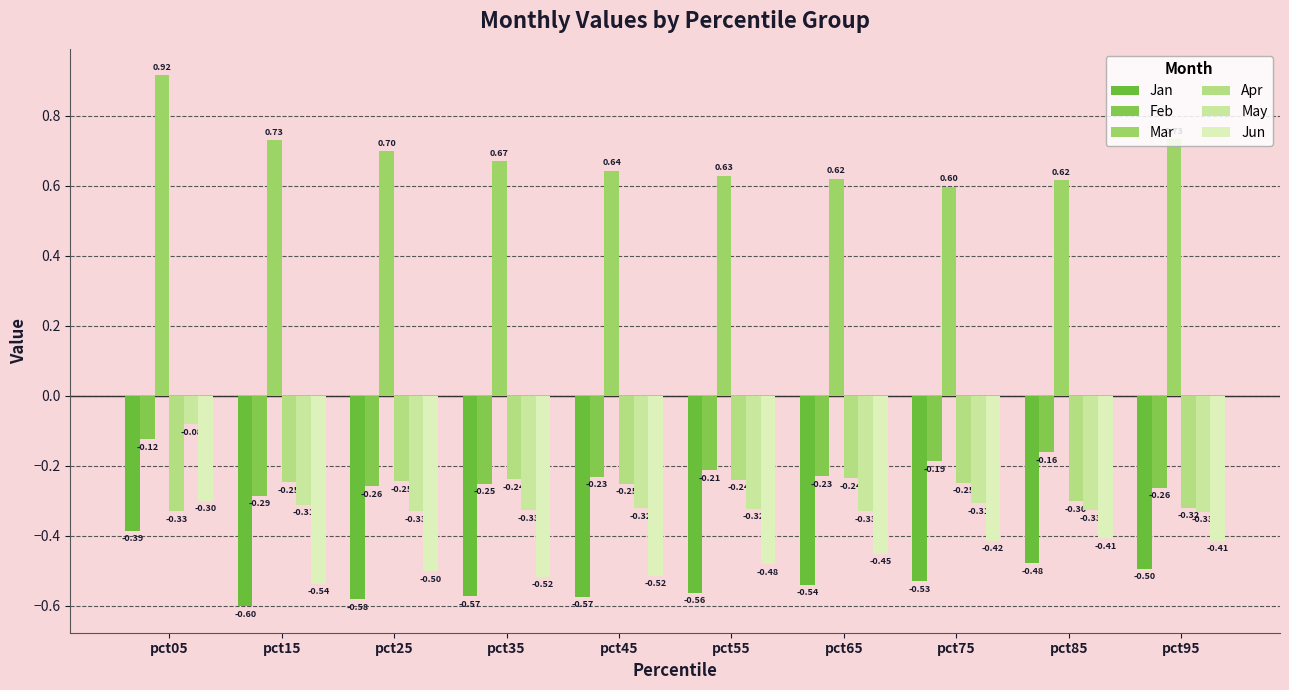

What is the value of the Jun bar at the 4th from the left?

-0.5